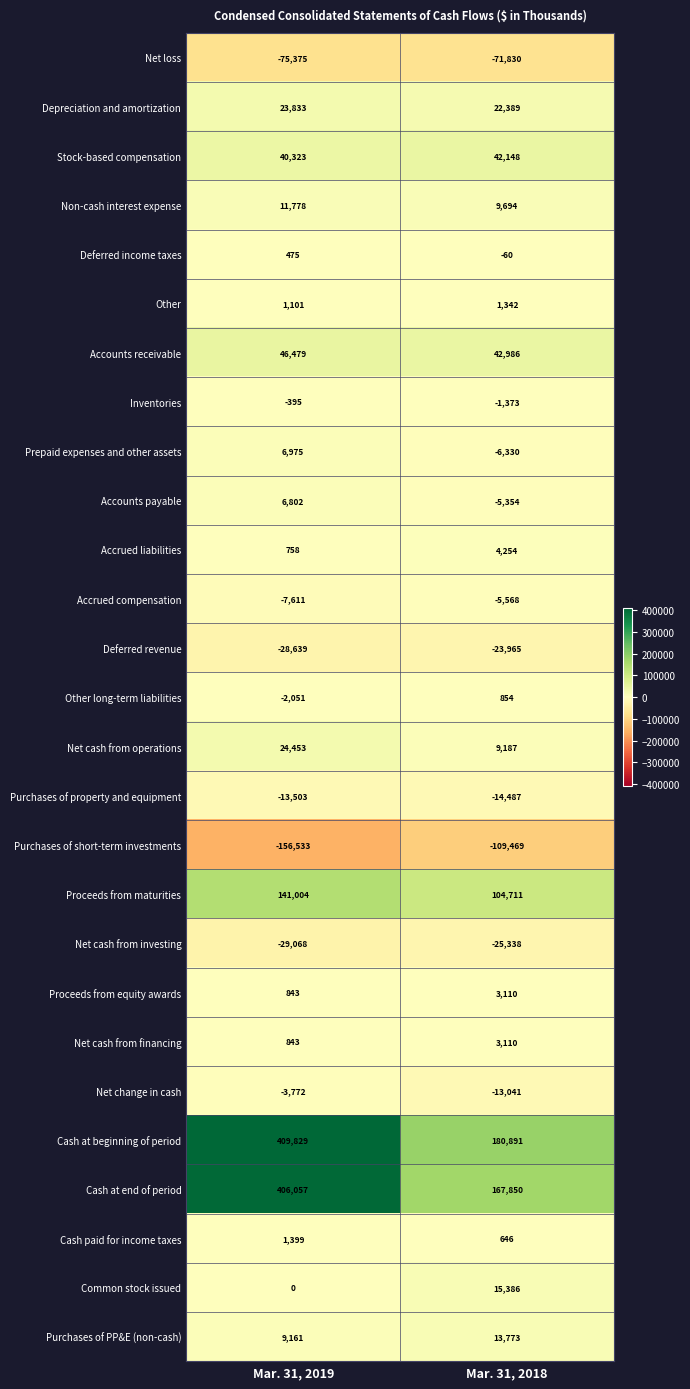

What is the difference between the Deferred income taxes values at Mar. 31, 2018 and Mar. 31, 2019?

535